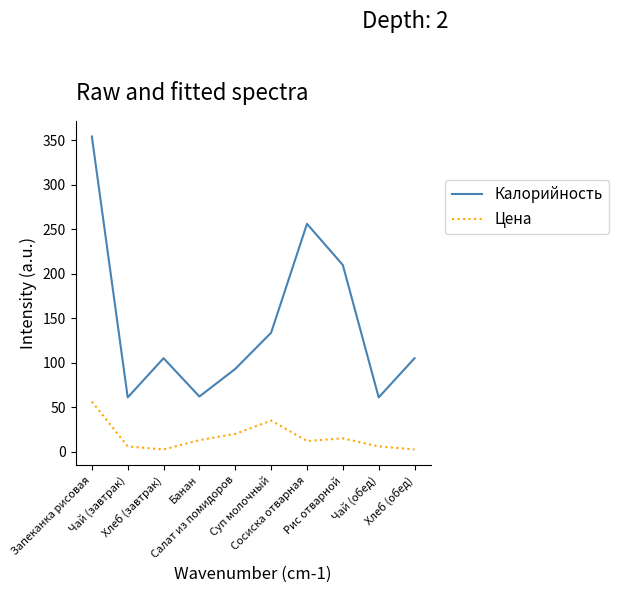

What is the difference between the maximum and second lowest values in the Цена series?

53.8